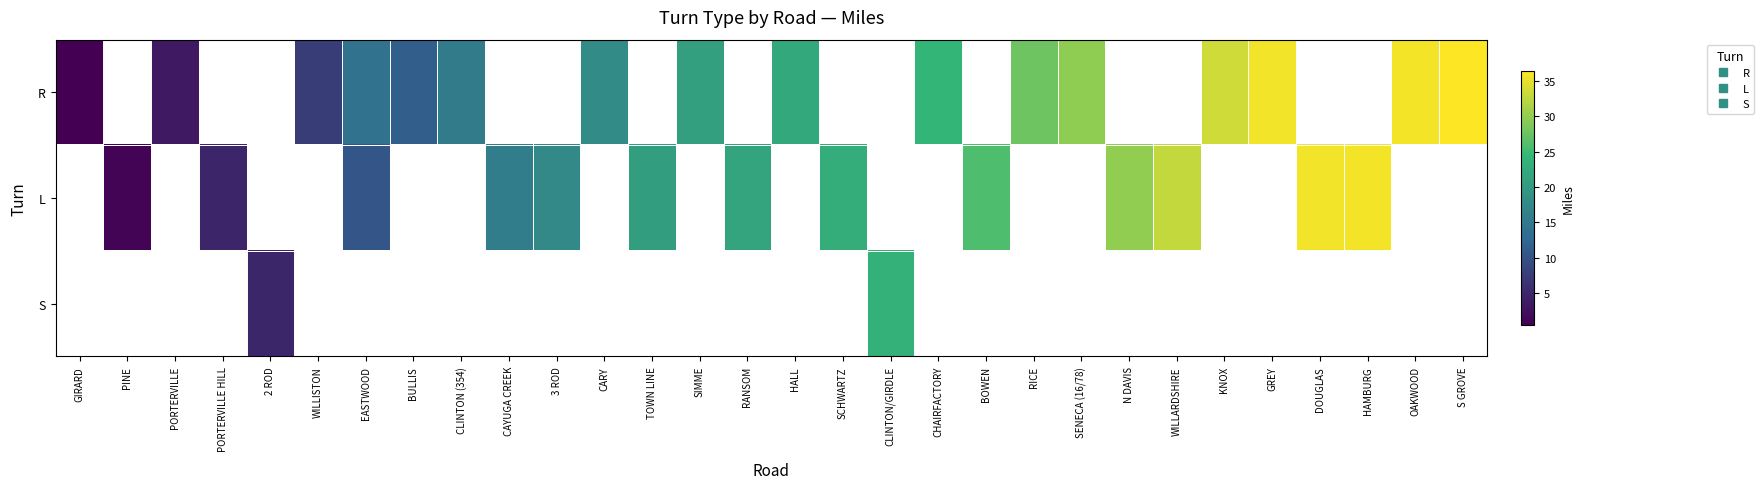

Which series has the widest spread of values?

R